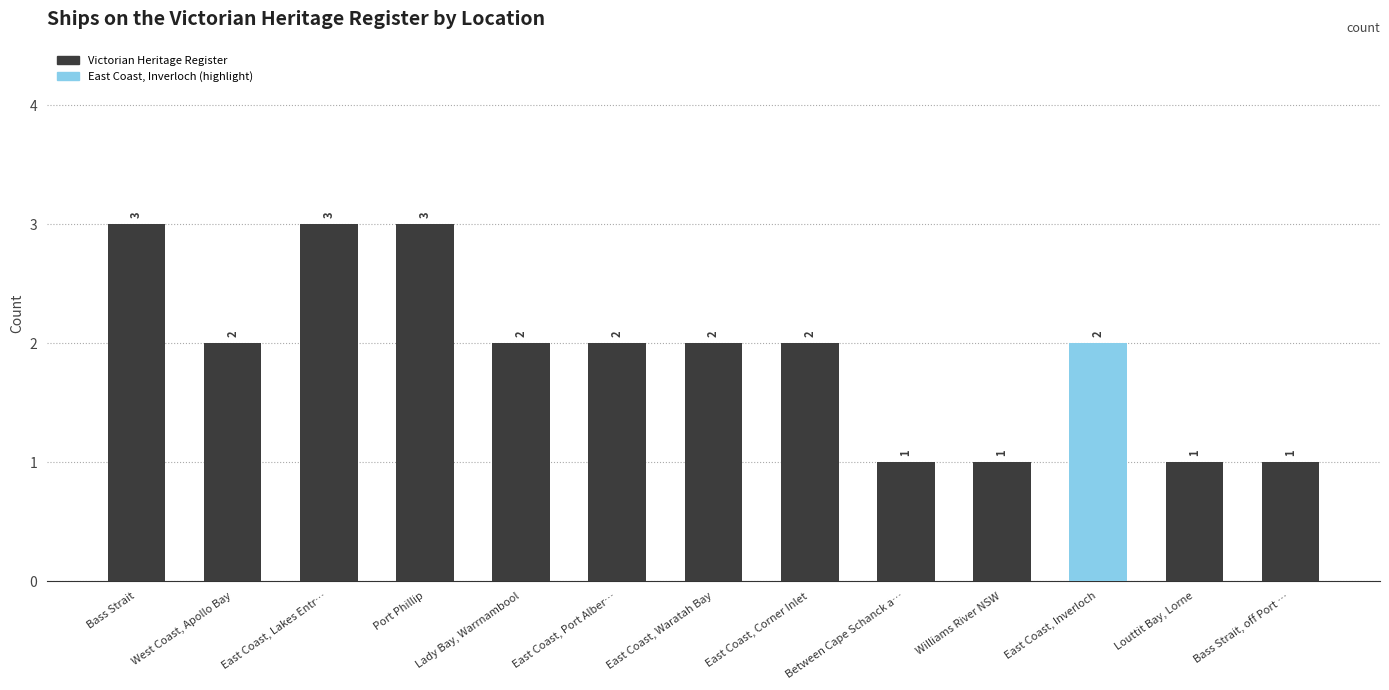

What is the sum of all values?

25